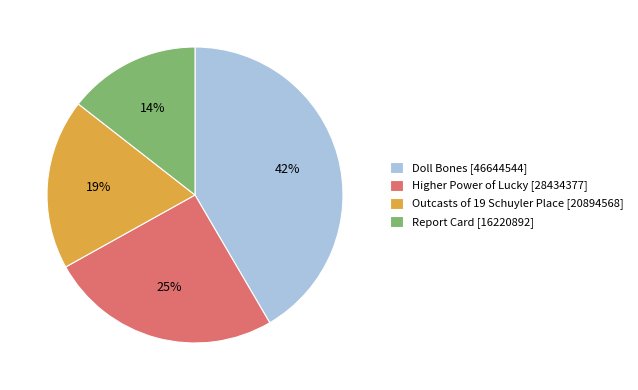

Is the sum of Higher Power of Lucky and Doll Bones greater than half?

Yes